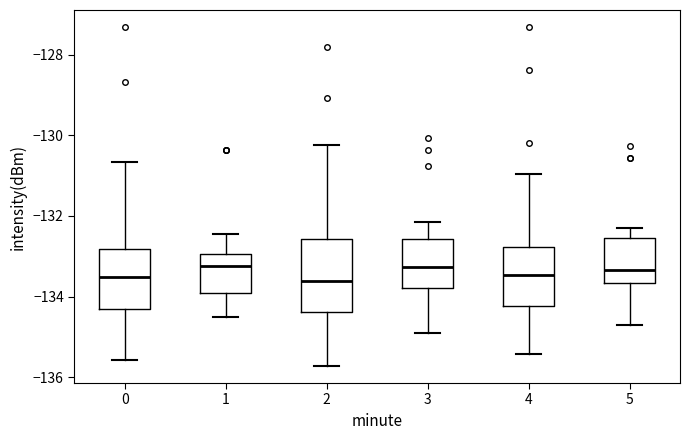

Reading left to right, read every box against the y-axis: the position of its median line, the range the box covers, and the ends of its whiskers. The values are not printed on the chart, so give them approximately, as read against the axis.

0: median -133.6, box -134.2 to -132.8, whiskers -135.6 to -130.6
1: median -133.2, box -134.0 to -133.0, whiskers -134.6 to -132.4
2: median -133.6, box -134.4 to -132.6, whiskers -135.8 to -130.2
3: median -133.2, box -133.8 to -132.6, whiskers -135.0 to -132.2
4: median -133.4, box -134.2 to -132.8, whiskers -135.4 to -131.0
5: median -133.4, box -133.6 to -132.6, whiskers -134.8 to -132.2